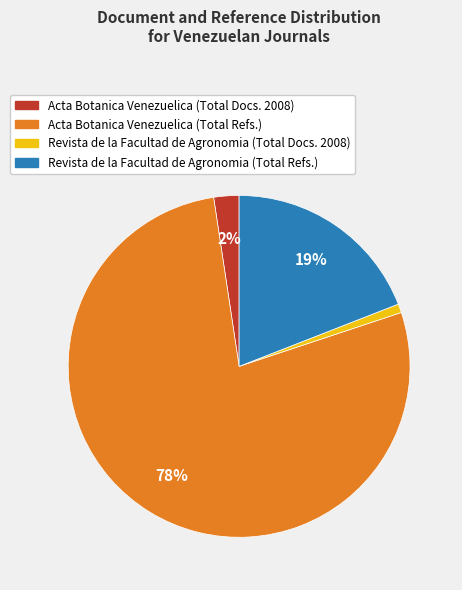

Which has a higher value, Acta Botanica Venezuelica (Total Docs. 2008) or Revista de la Facultad de Agronomia (Total Refs.)?

Revista de la Facultad de Agronomia (Total Refs.)